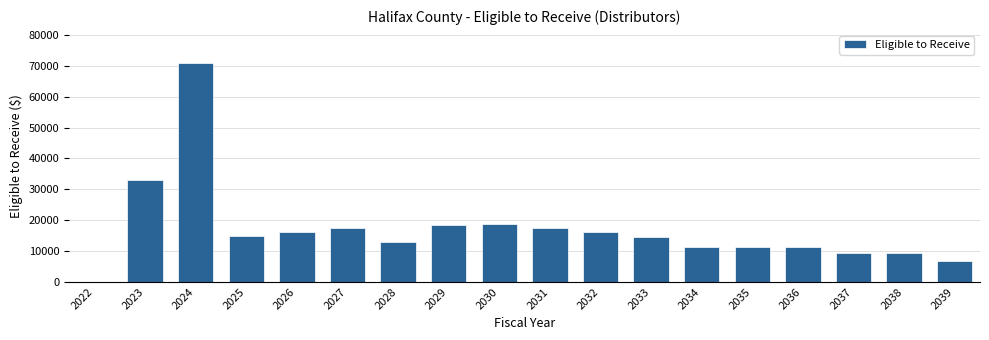

Which has a higher value, 2022 or 2028?

2028